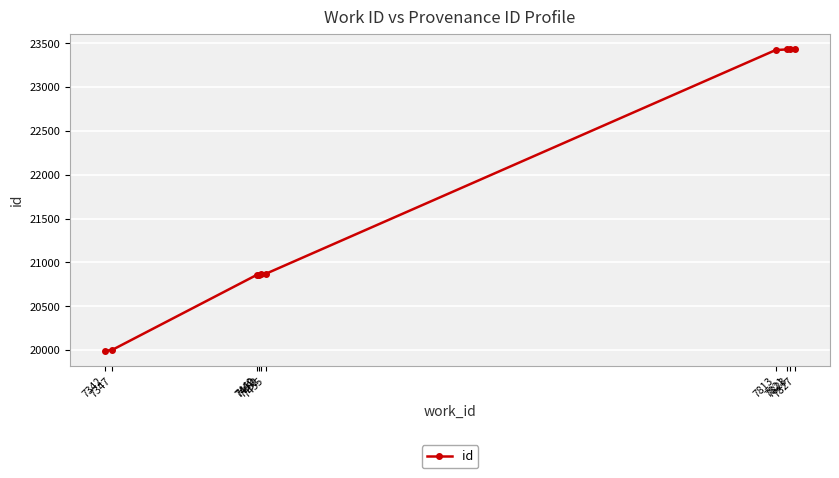

What is the difference between the second highest and minimum values?

3439